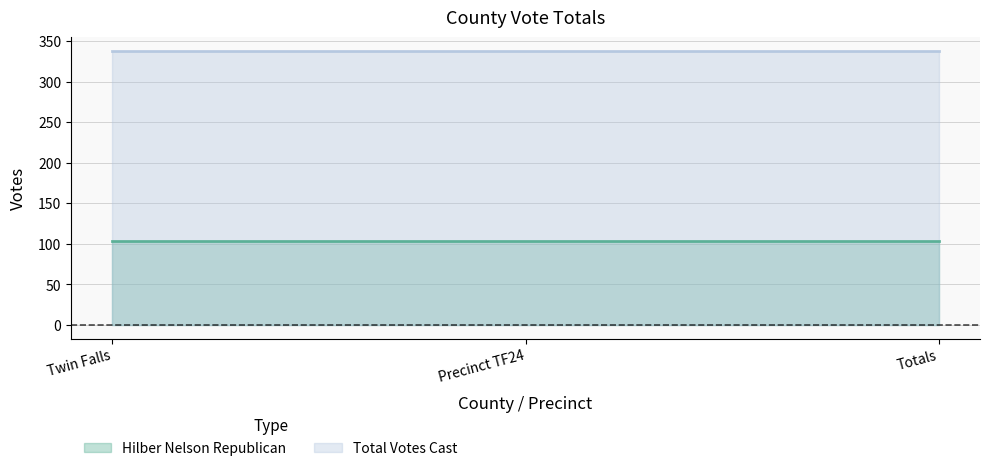

At Precinct TF24, list the series in order from largest to smallest.

Total Votes Cast, Hilber Nelson Republican